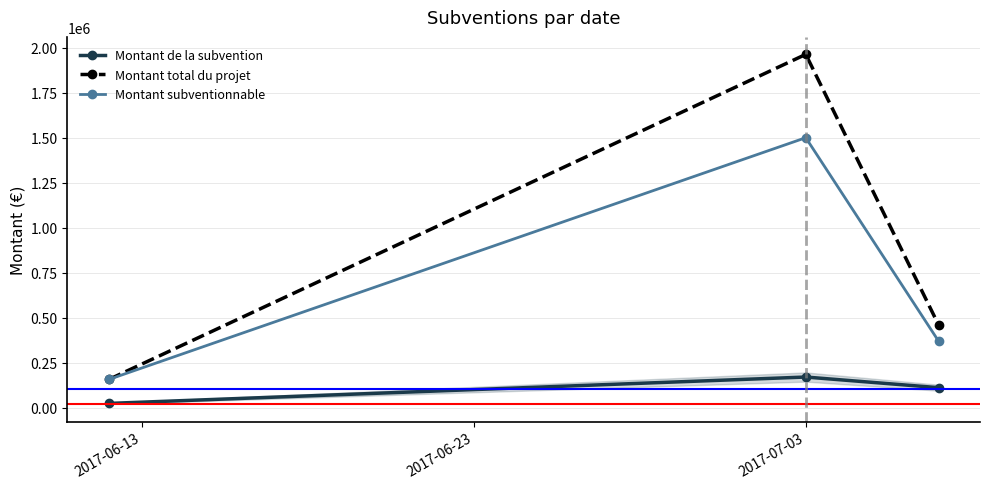

How many lines are shown in the chart?

3